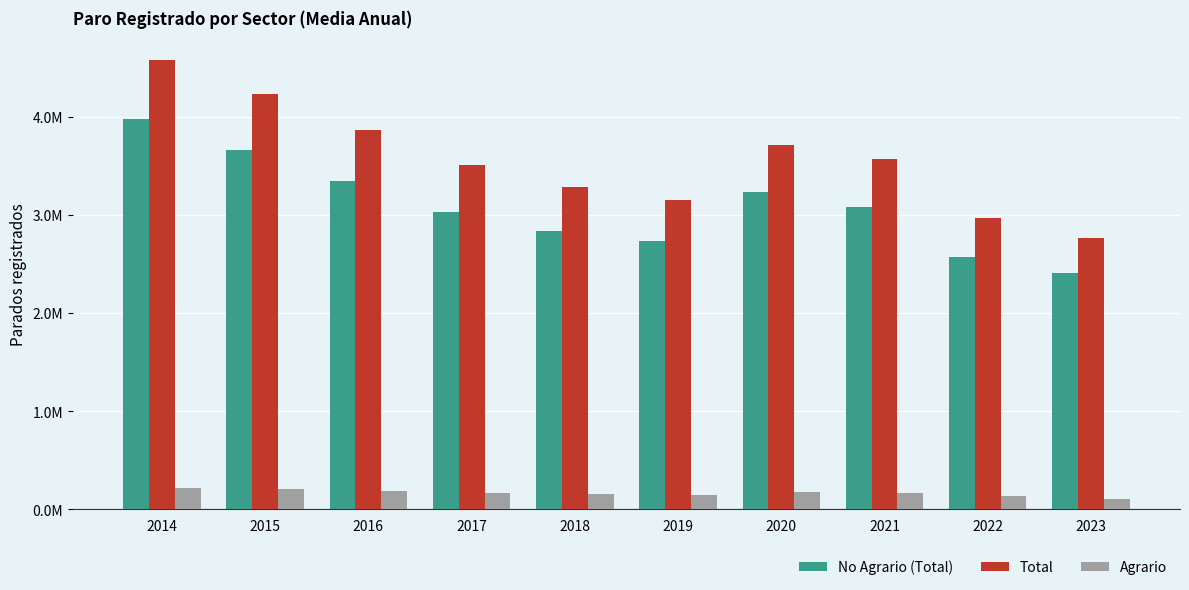

The value of Agrario at 2021 is 172155.3. True or false?

True